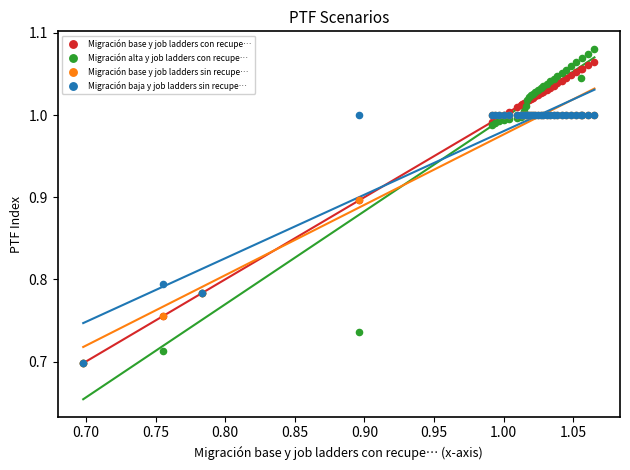

What are all the series names shown in the legend?

Migración base y job ladders con recupe…, Migración alta y job ladders con recupe…, Migración base y job ladders sin recupe…, Migración baja y job ladders sin recupe…